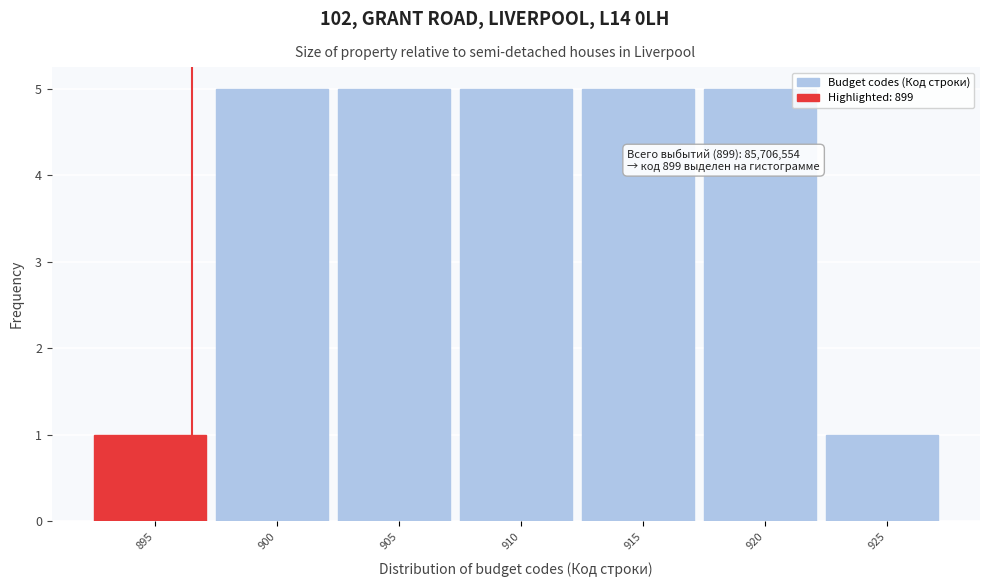

Reading left to right, extract all data points from this chart.

895=1	900=5	905=5	910=5	915=5	920=5	925=1